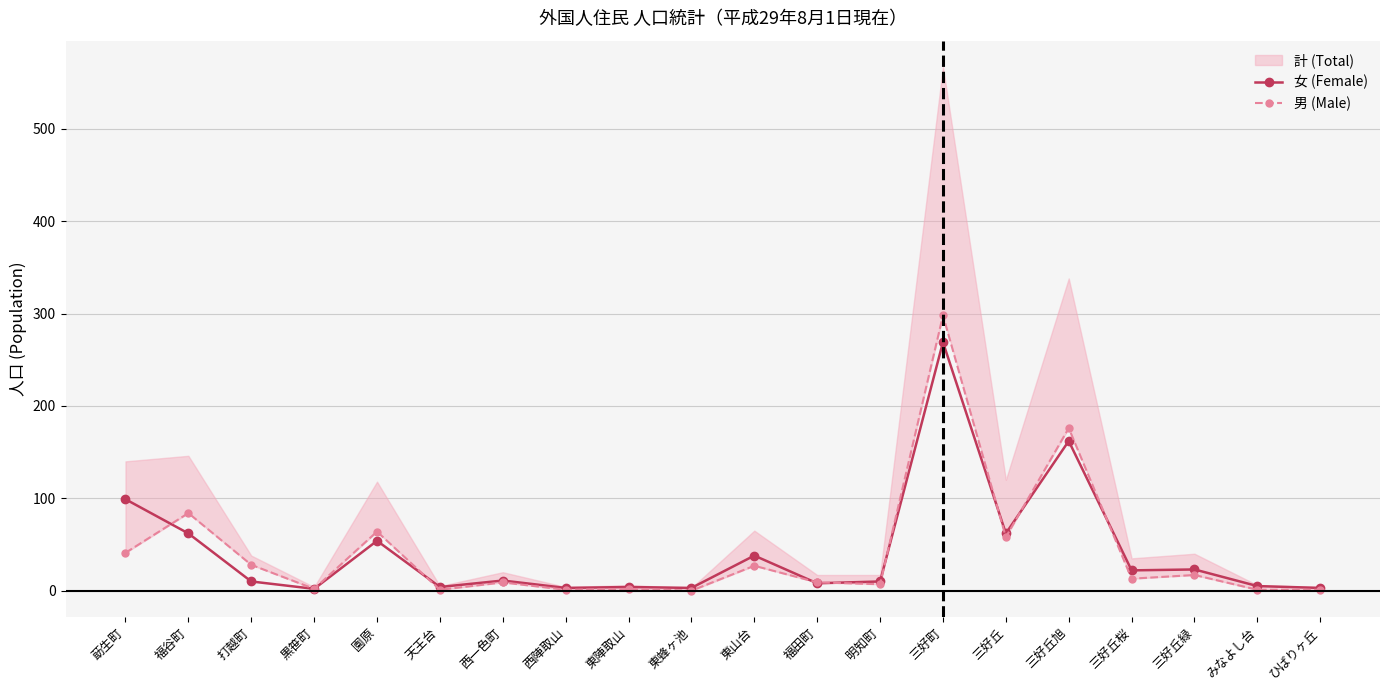

What is the total value across all series at 東陣取山?

6